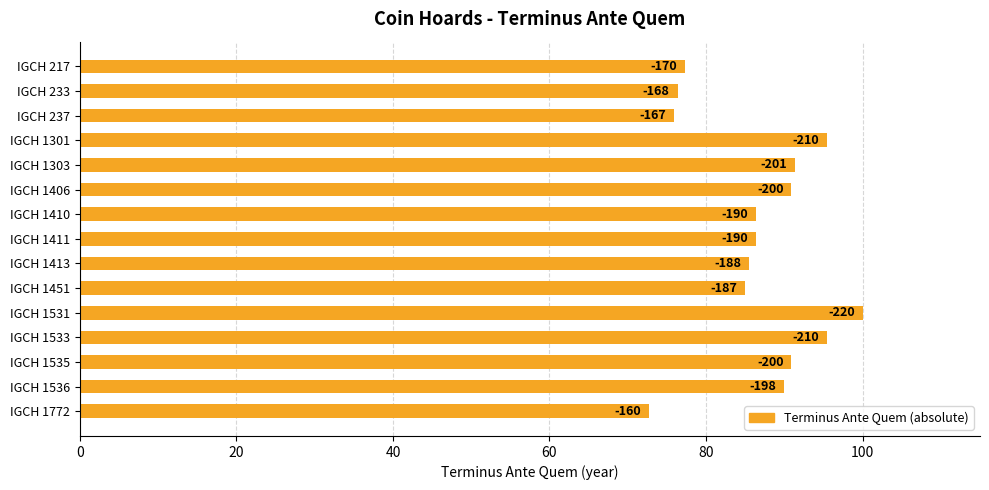

How many bars are there in total?

15